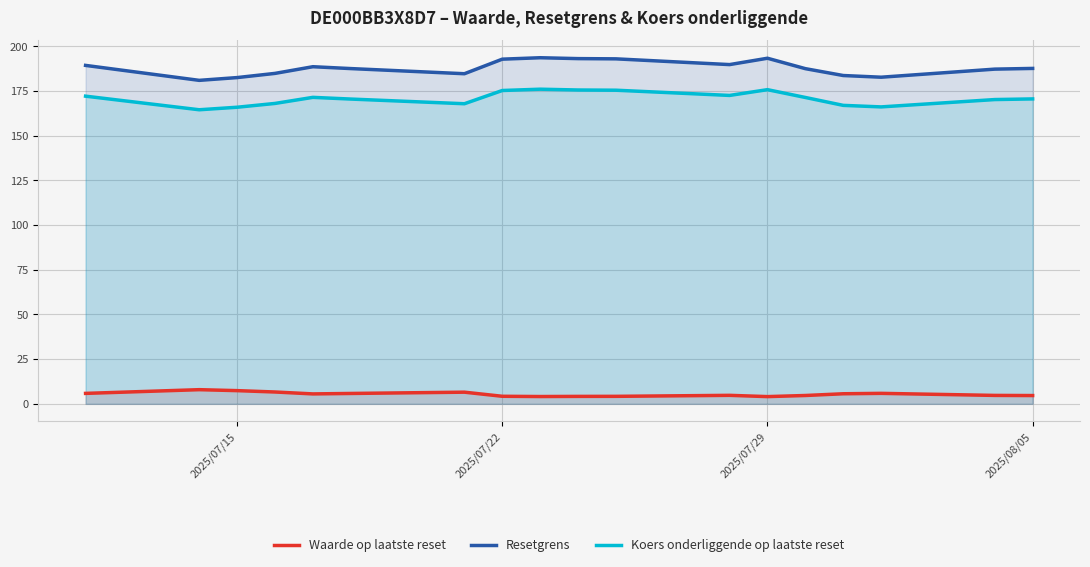

True or false: Resetgrens and Koers onderliggende op laatste reset intersect in this chart.

False